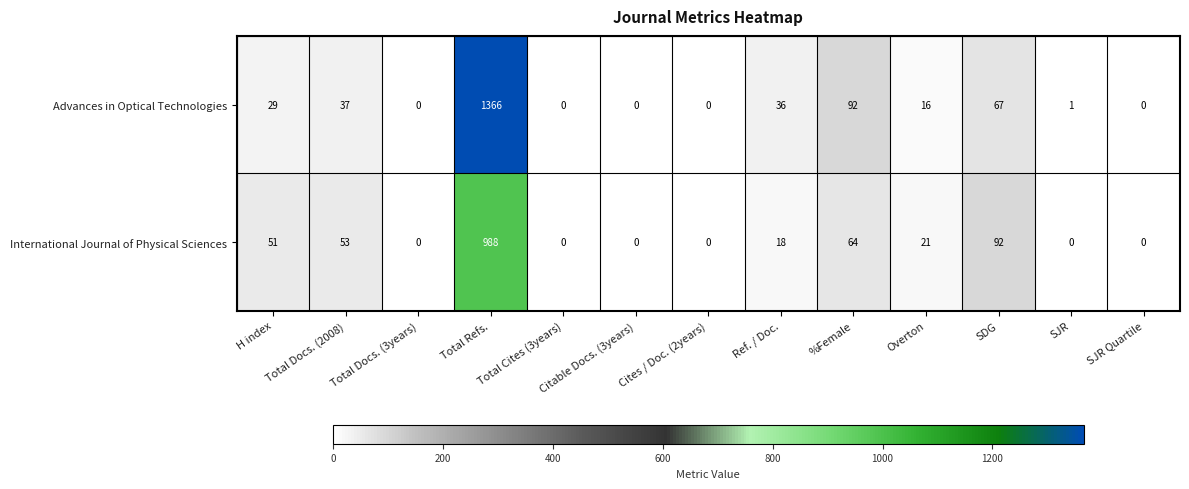

The Advances in Optical Technologies series shows 1 at SJR. True or false?

True